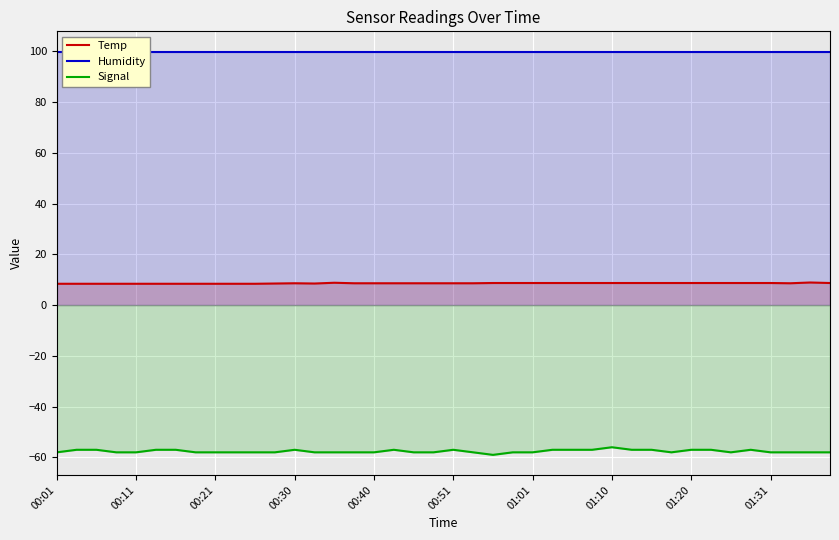

What is the minimum value for Signal?

-59.0